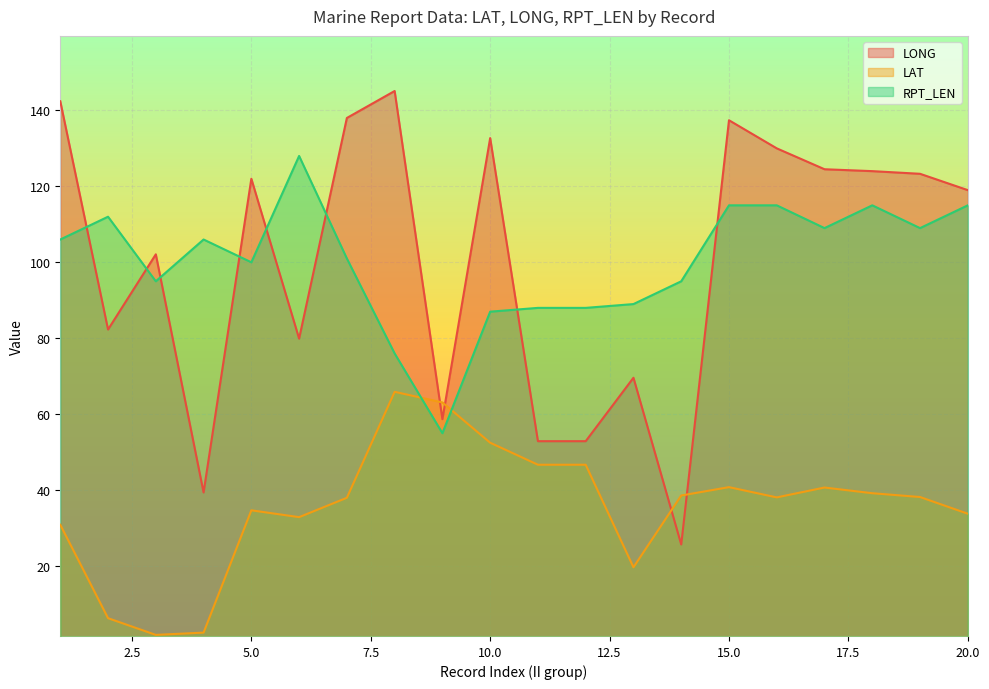

Which category has the highest value in the RPT_LEN series?

6